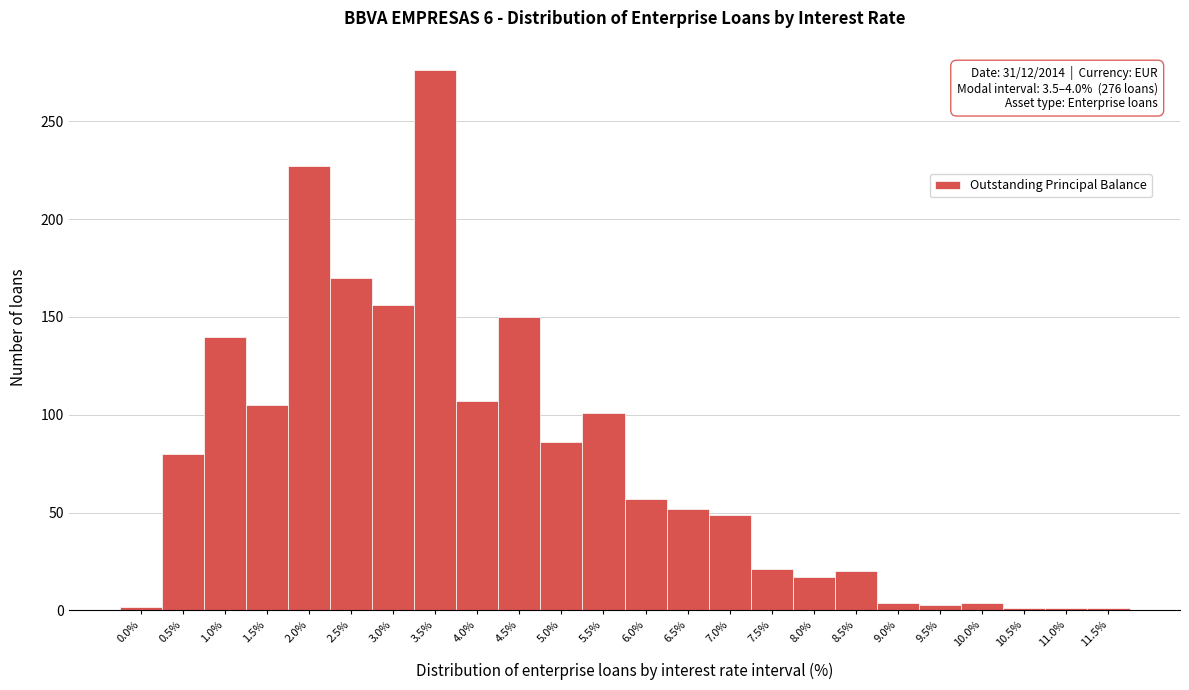

What is the difference between the second highest and minimum values?

226